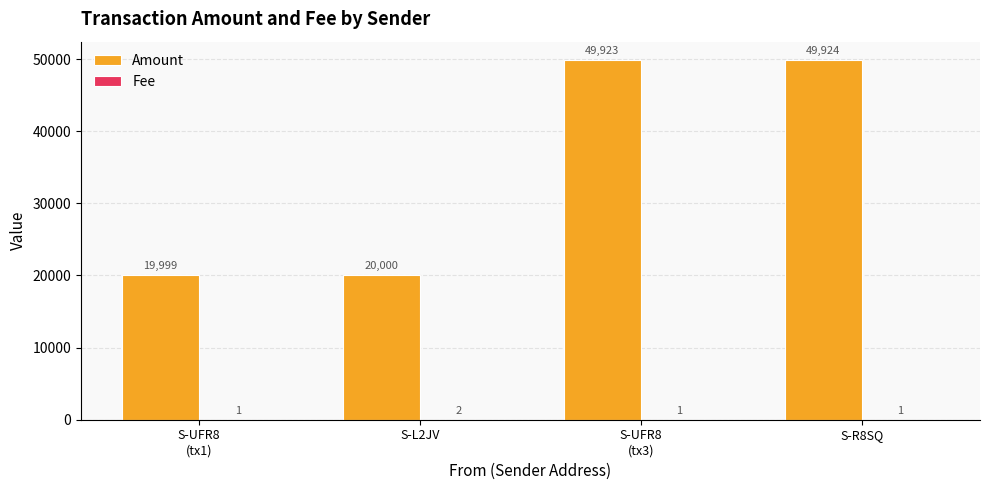

At which label is Amount closest to 34961?

S-L2JV